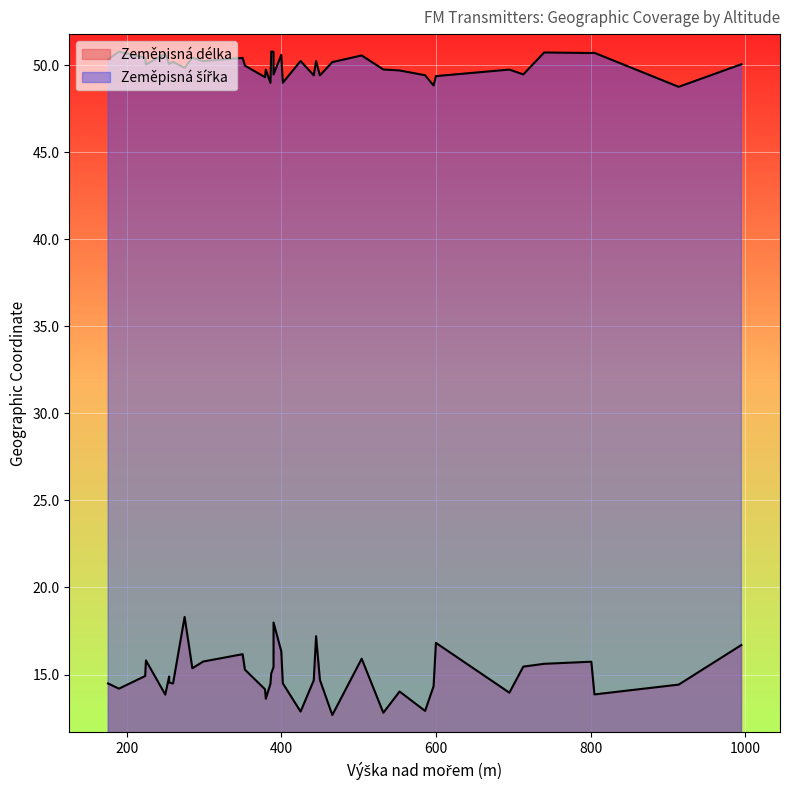

Which label corresponds to the smallest value in the chart?

466